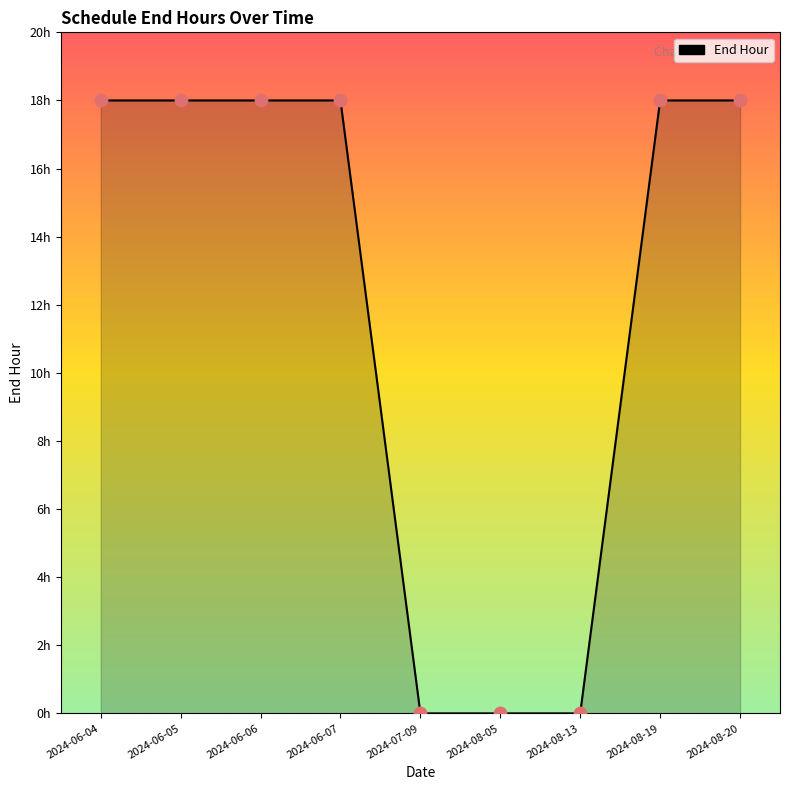

Approximately how many times larger is the value at 2024-06-05 compared to 2024-08-20?

1.0